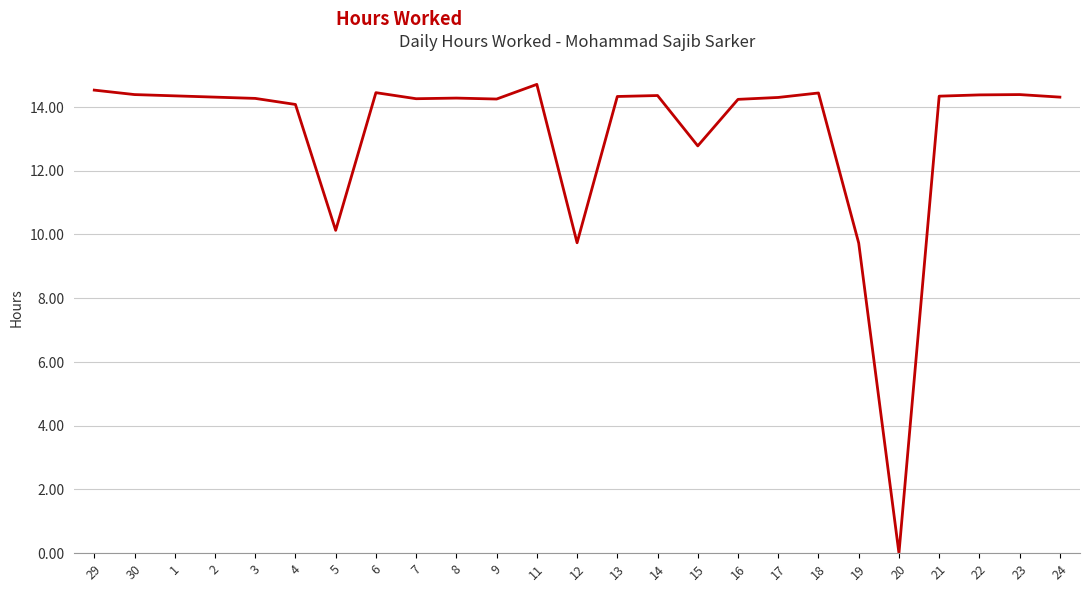

Read the value at 2.

14.3